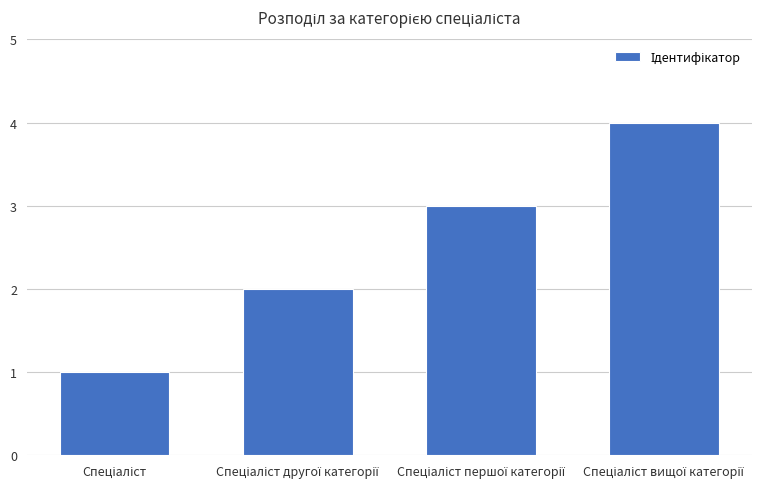

What is the sum of all values?

10